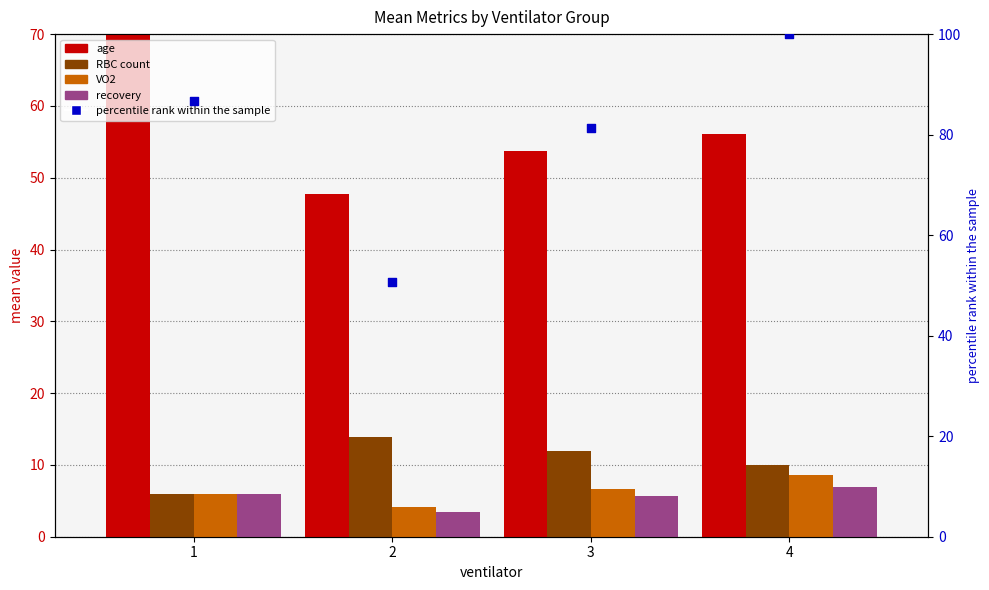

Which series reaches the maximum Y coordinate?

percentile rank within the sample